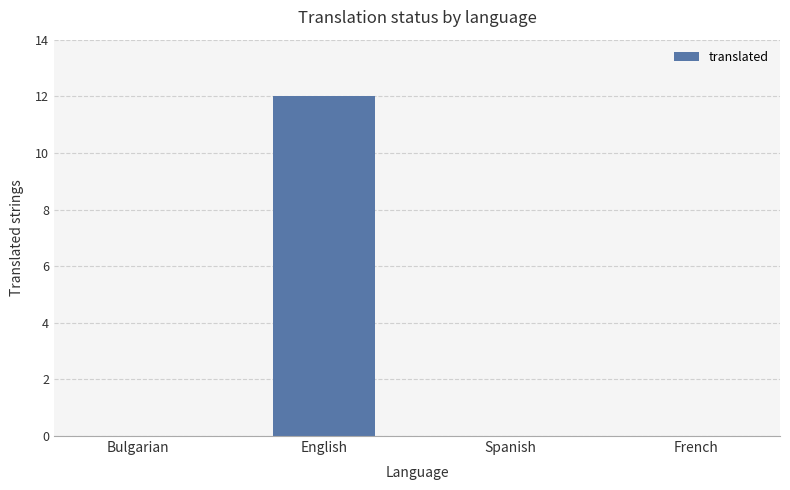

What is the average value?

3